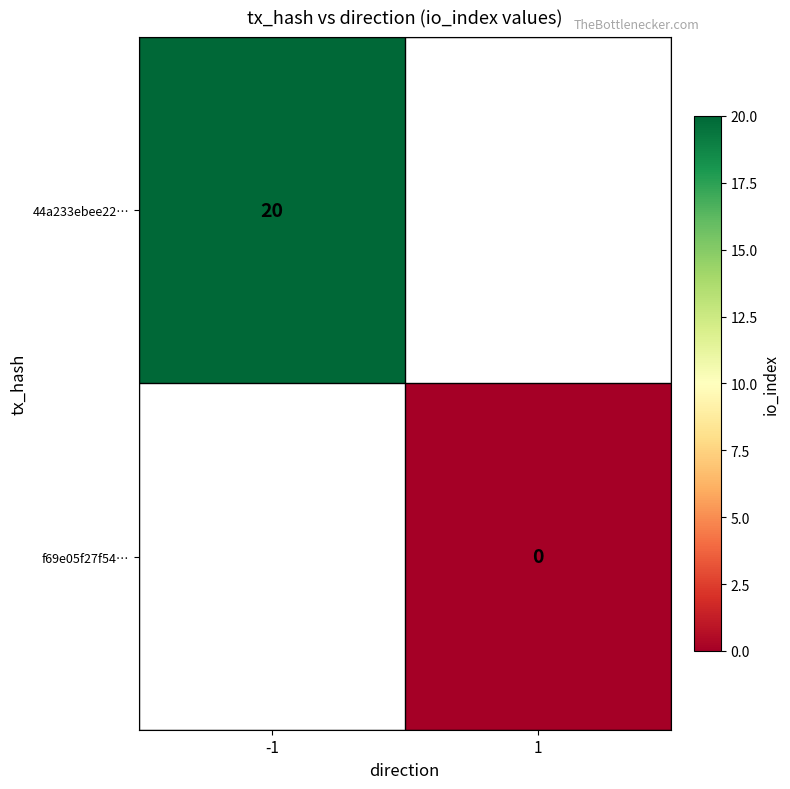

How many series are shown in this chart?

2